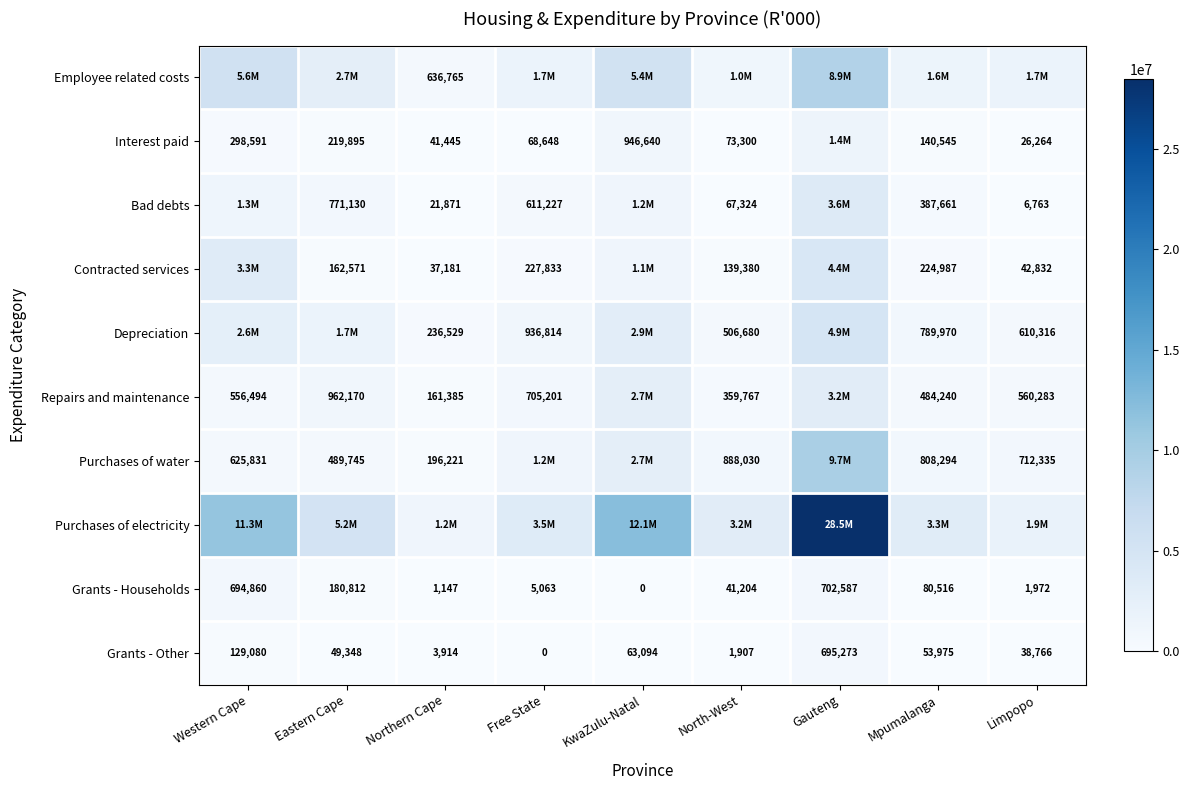

What is the difference between the Grants - Households values at Limpopo and Free State?

3091